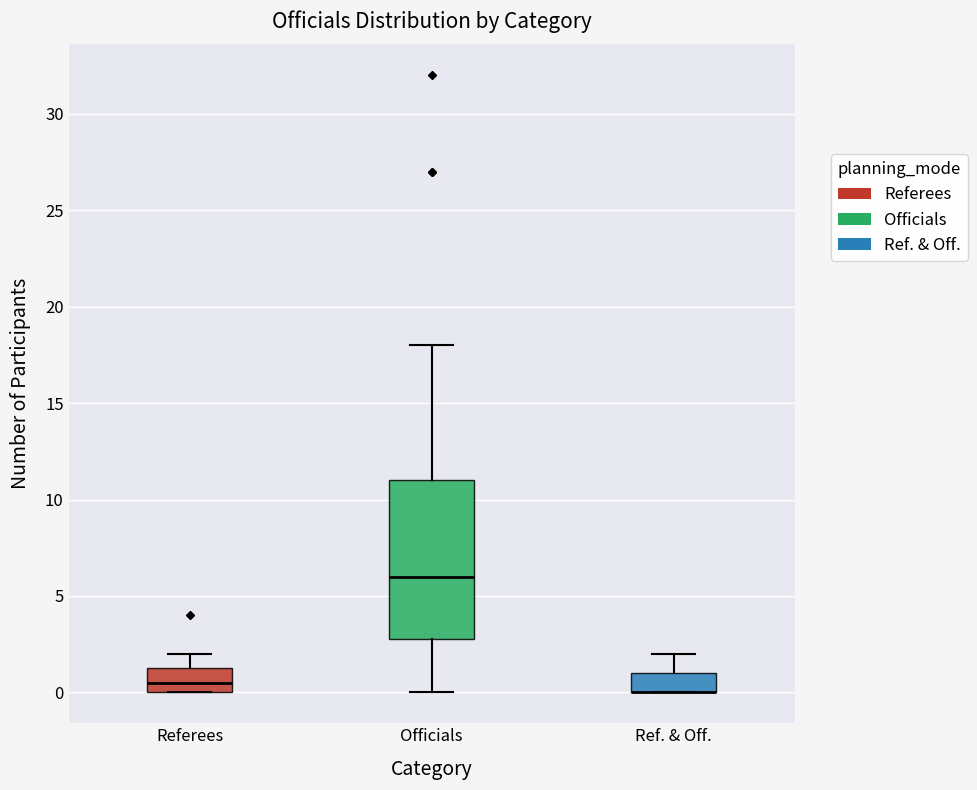

Which box is the tallest, from its lower edge to its upper edge?

Officials